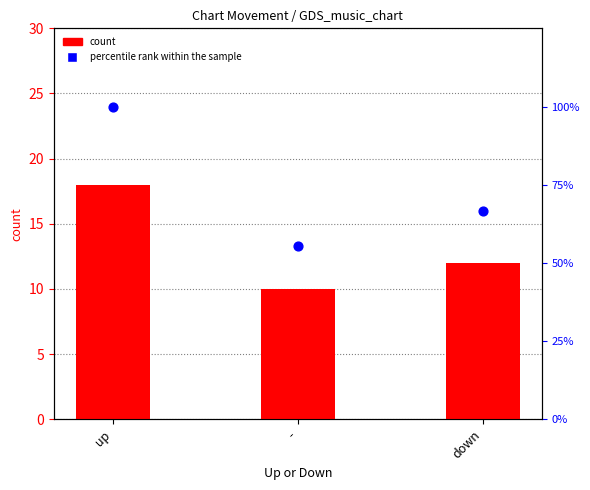

Is the value of count at - greater than the value of percentile rank within the sample at -?

No